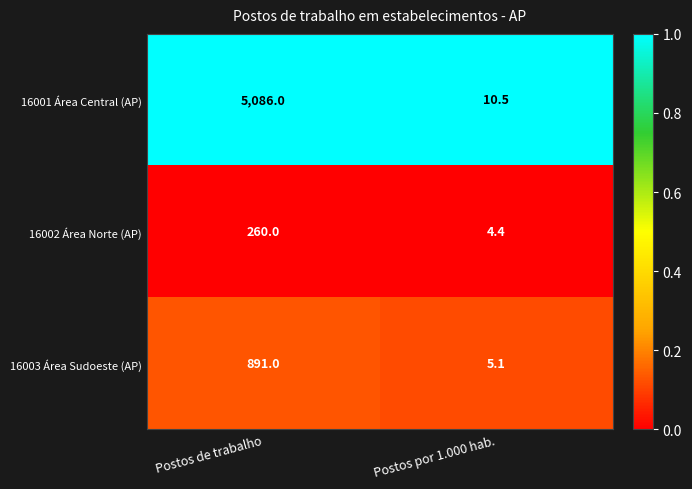

Is it true that 16001 Área Central (AP) equals 10.5 at Postos por 1.000 hab.?

True